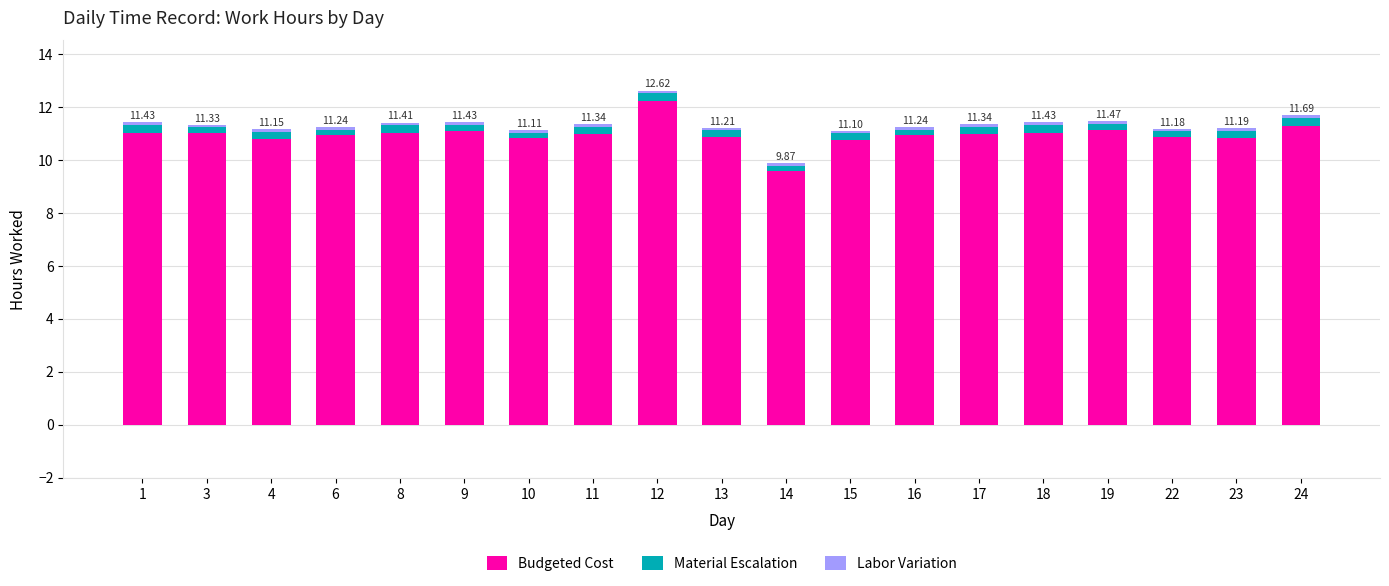

At which label is Material Escalation closest to 0?

3